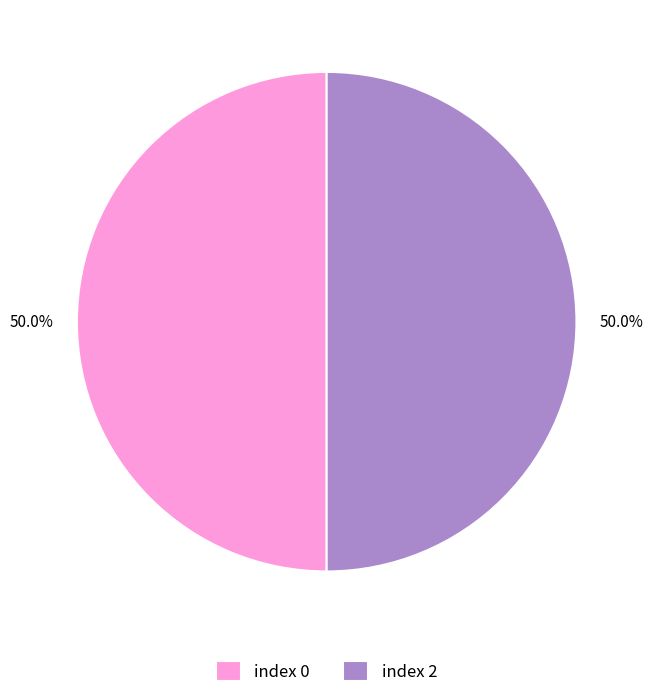

What is the ratio of the value at index 2 to the value at index 0?

1.0